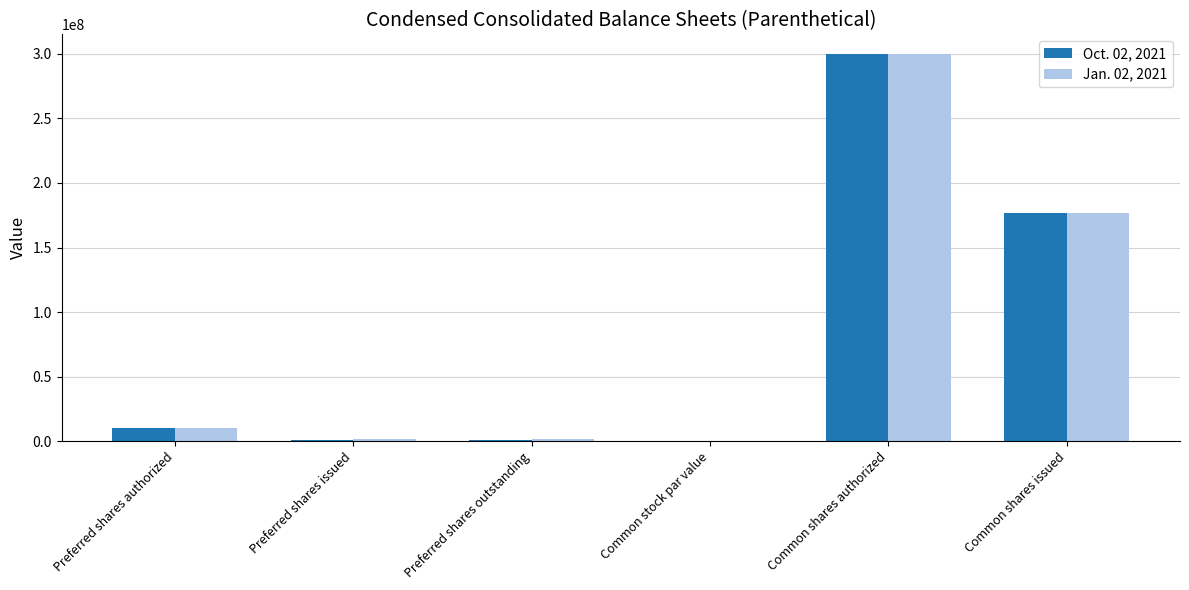

True or false: Oct. 02, 2021 has a value of 280158415.4 at Common shares issued.

False